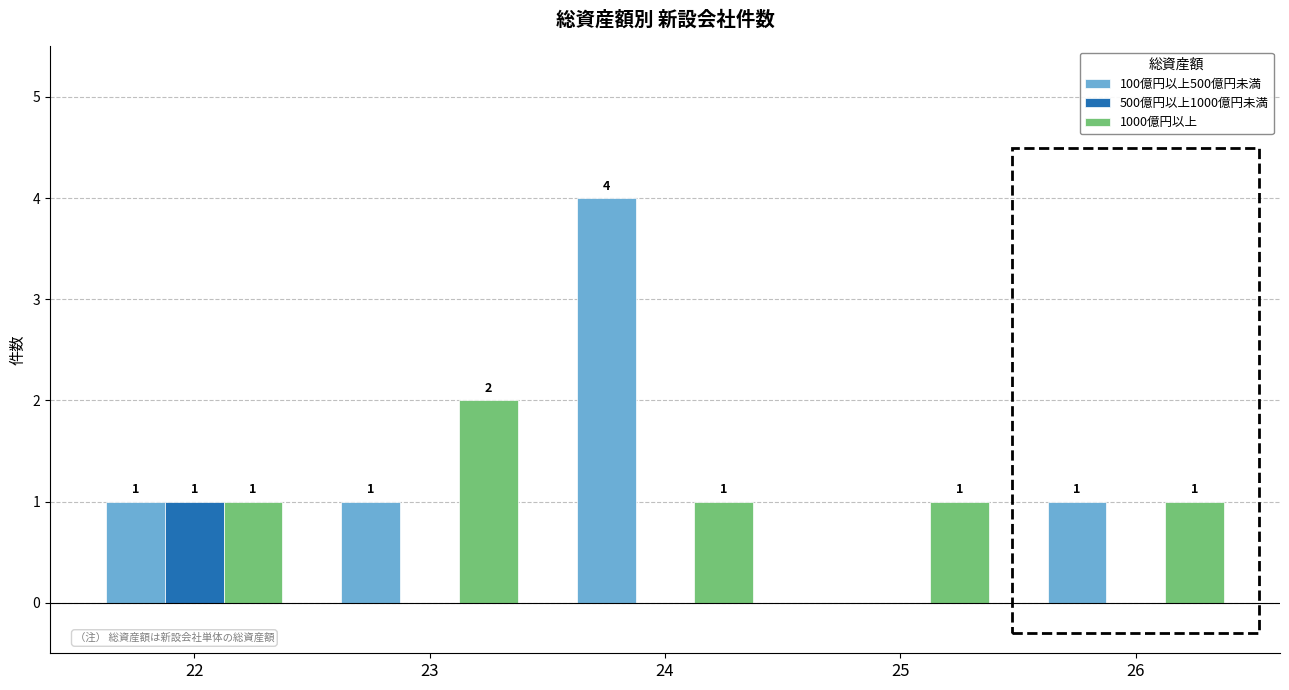

Which series has the widest spread of values?

100億円以上500億円未満